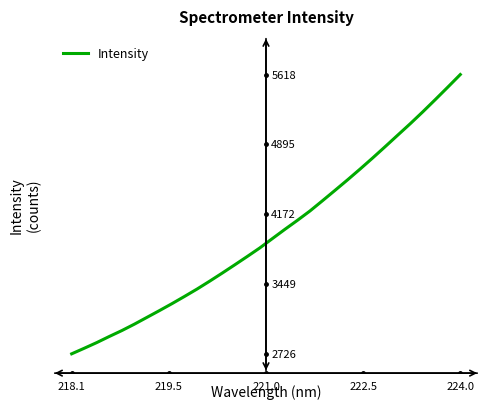

What is the sum of all values?

127313.0